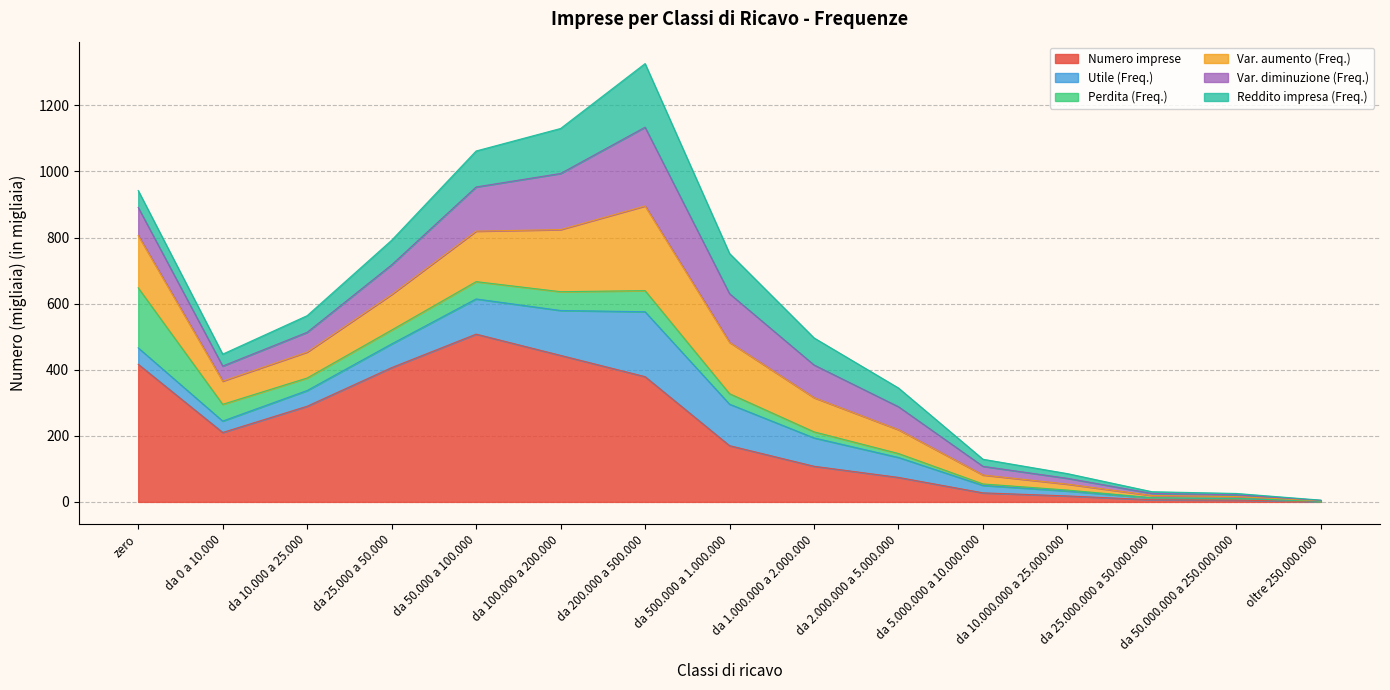

What is the label of the 9th point from the right?

da 200.000 a 500.000